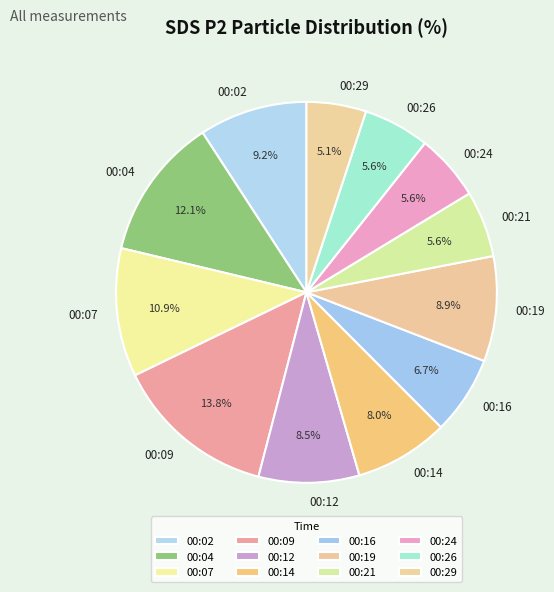

Which has a higher value, 00:16 or 00:19?

00:19